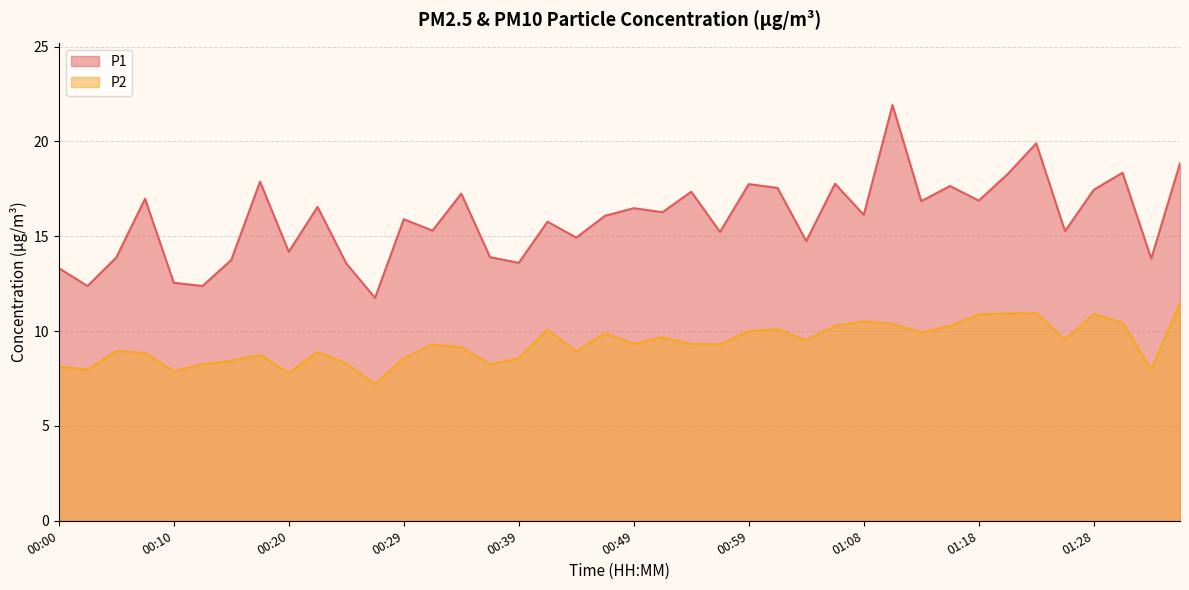

True or false: P2 and P1 cross at least once.

False